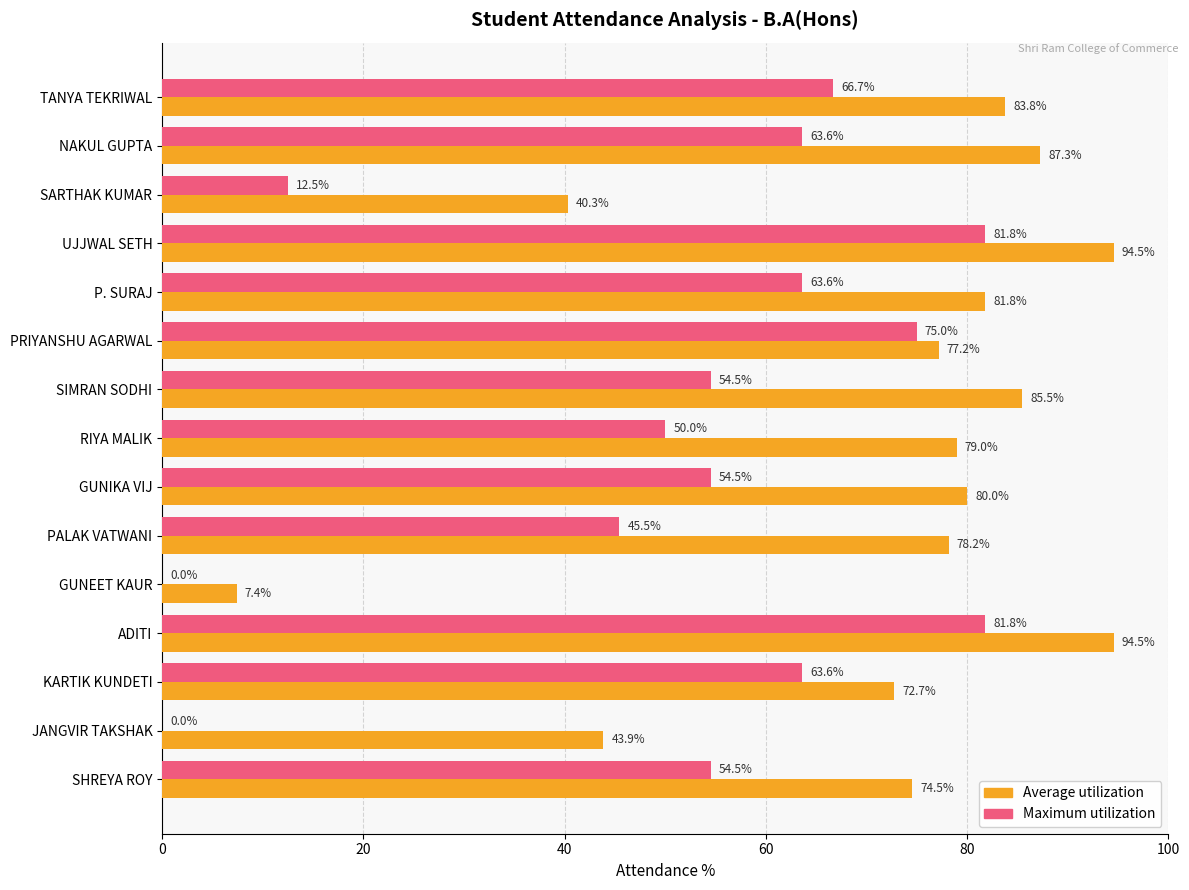

Which series has the largest range (max minus min)?

Average utilization